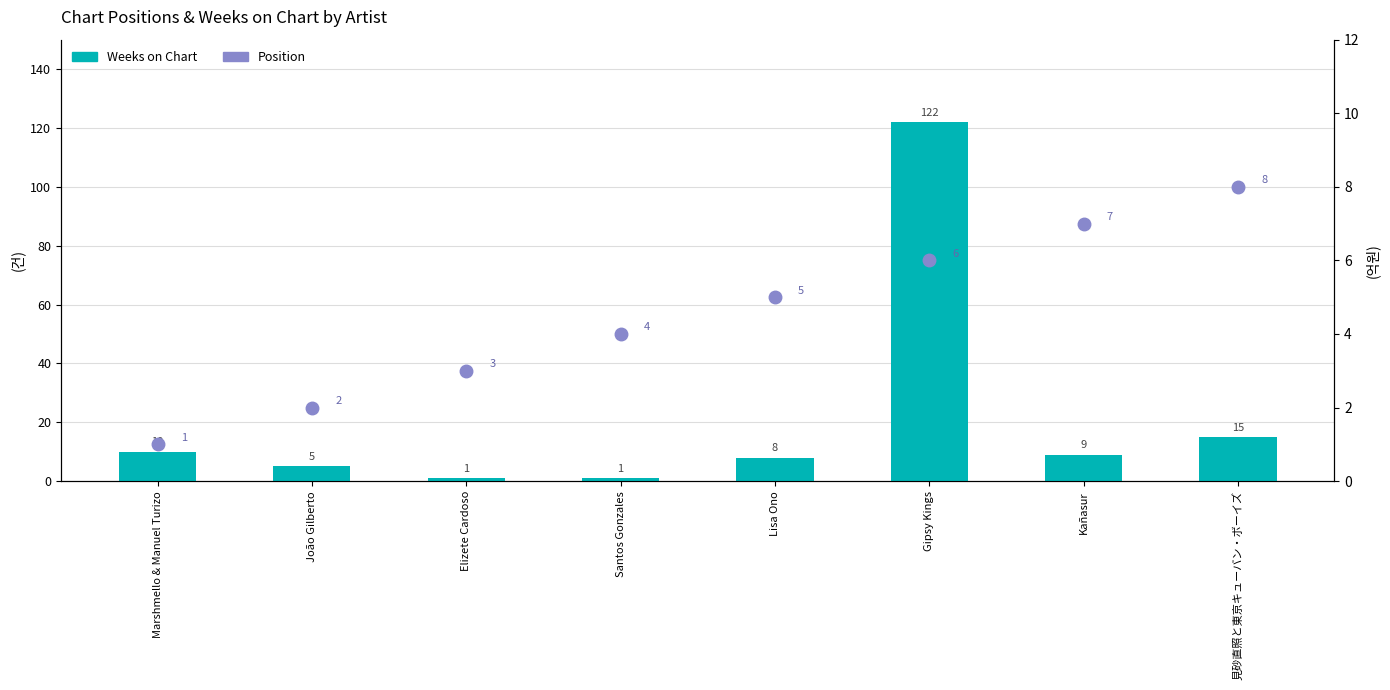

At which category is the sum across all series the highest?

Gipsy Kings